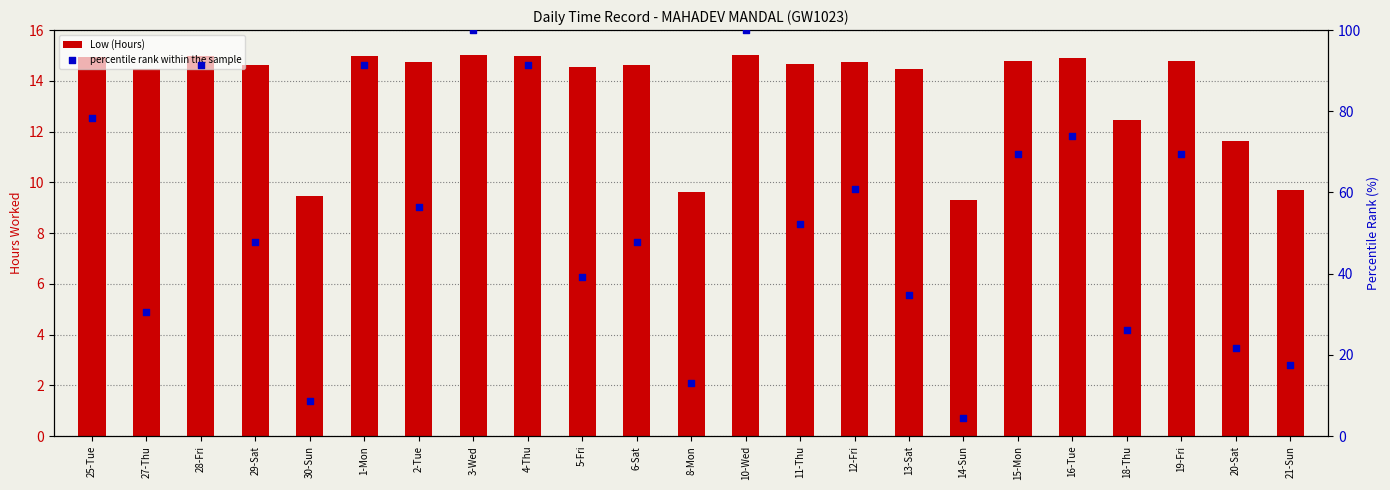

What is the total value across all series at 3-Wed?

115.0